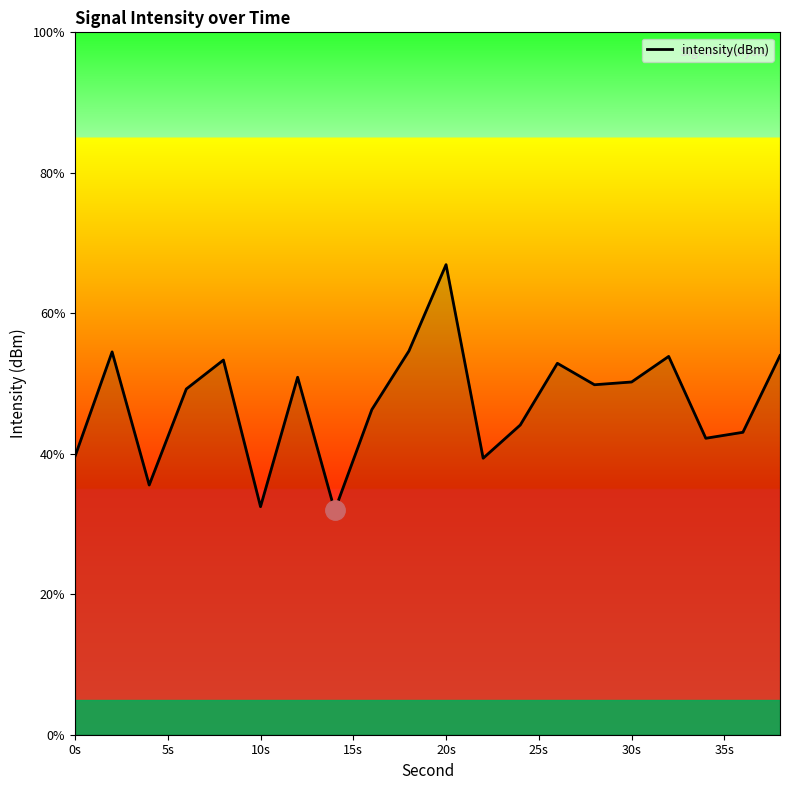

What is the difference between the maximum and minimum values?

35.0